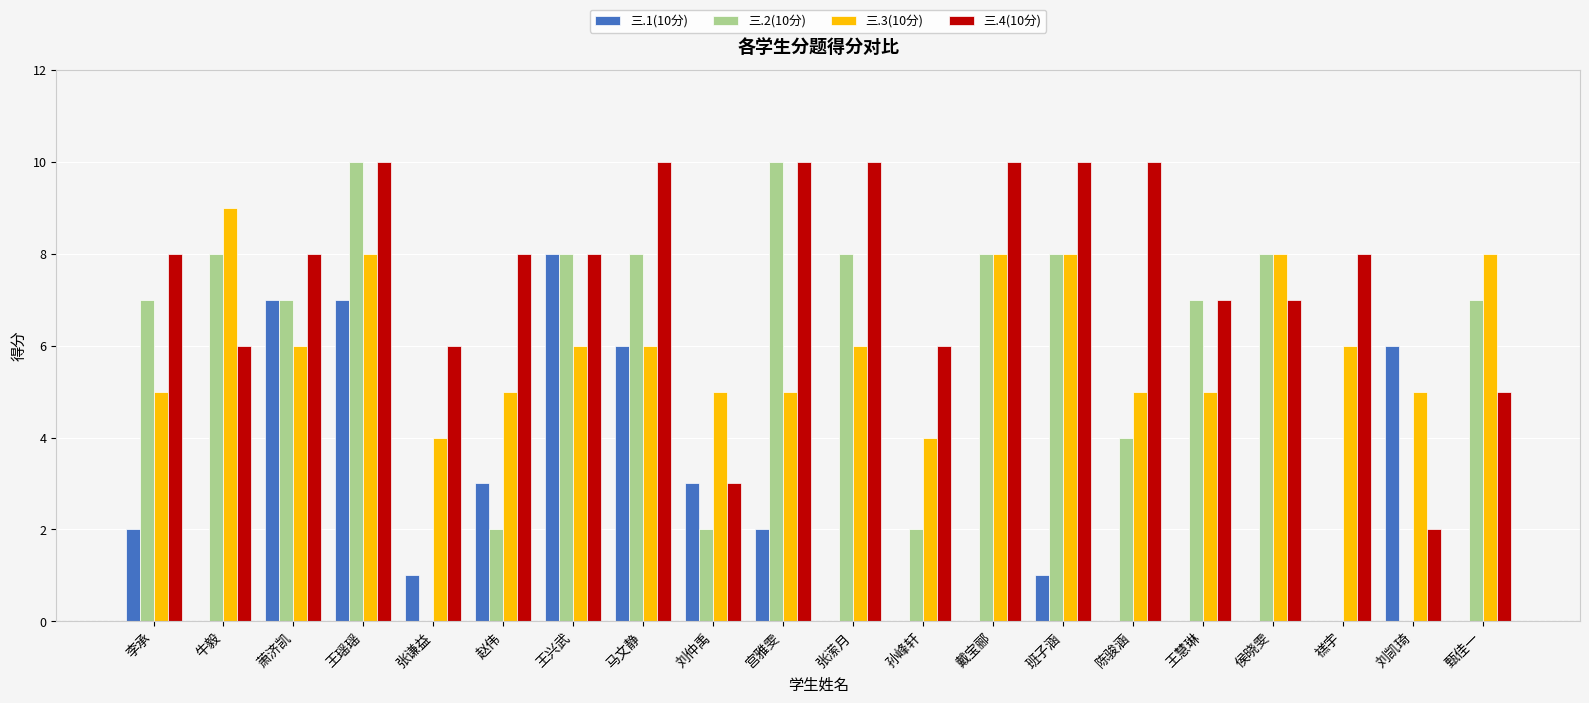

Which series changed the most between 萧济凯 and 王瑶瑶?

三.2(10分)